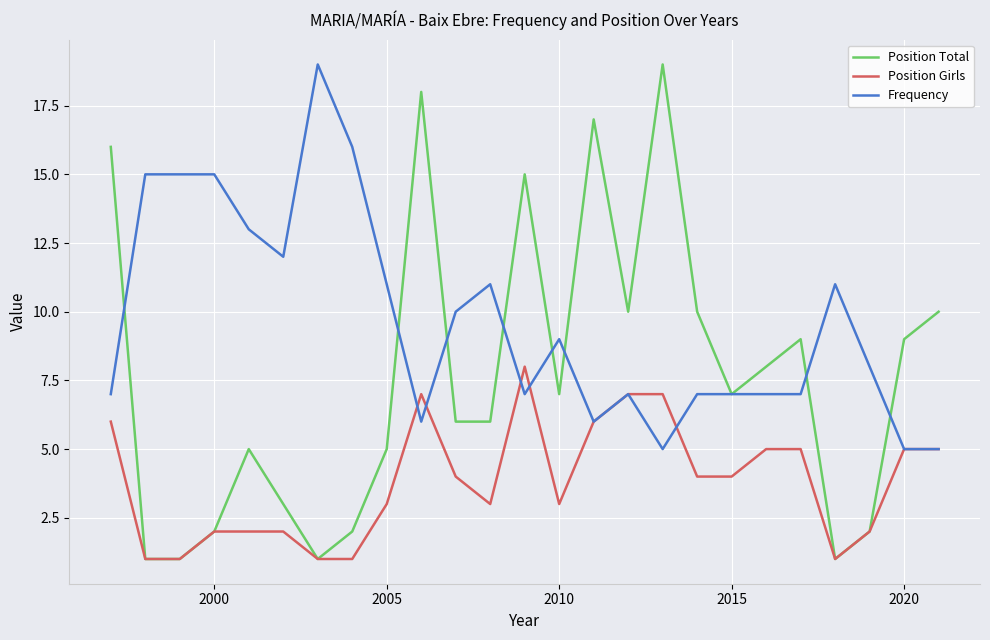

What is the minimum value for Position Girls?

1